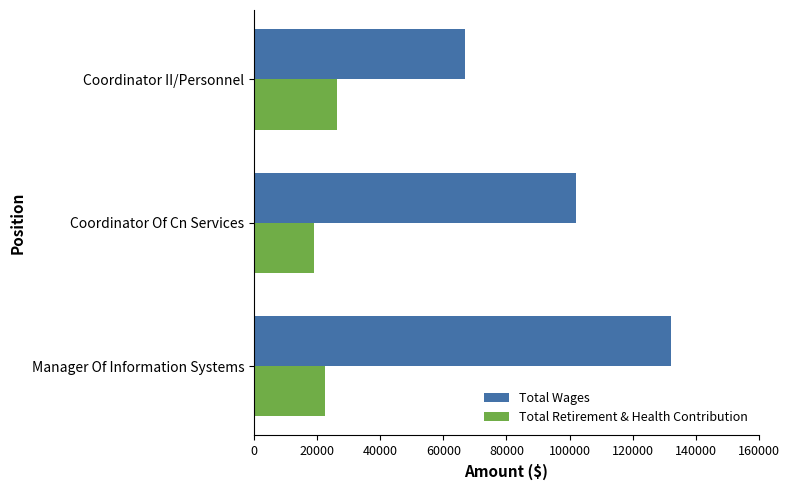

What is the average value of the Total Wages series?

100327